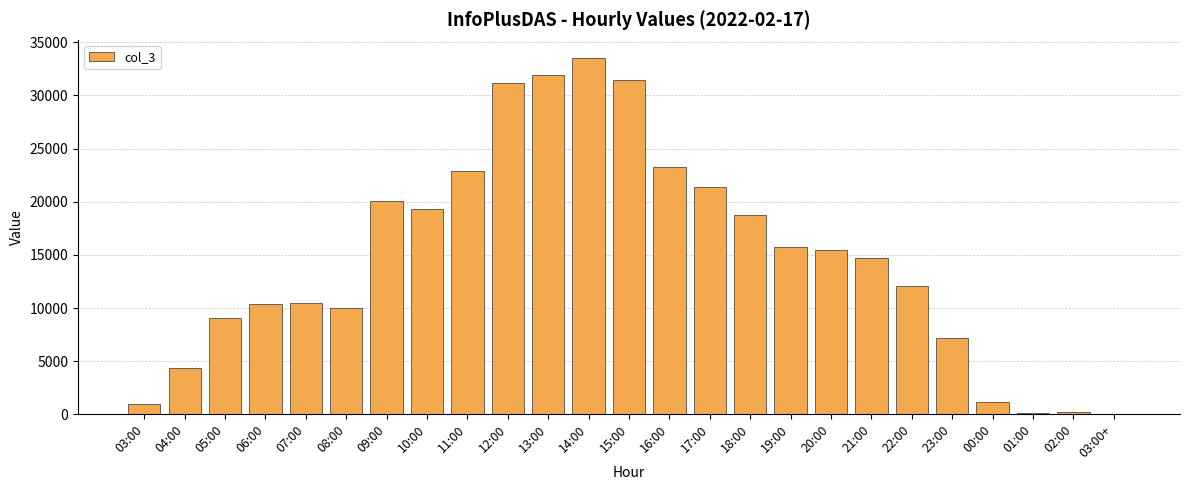

How many data points does each series have?

25